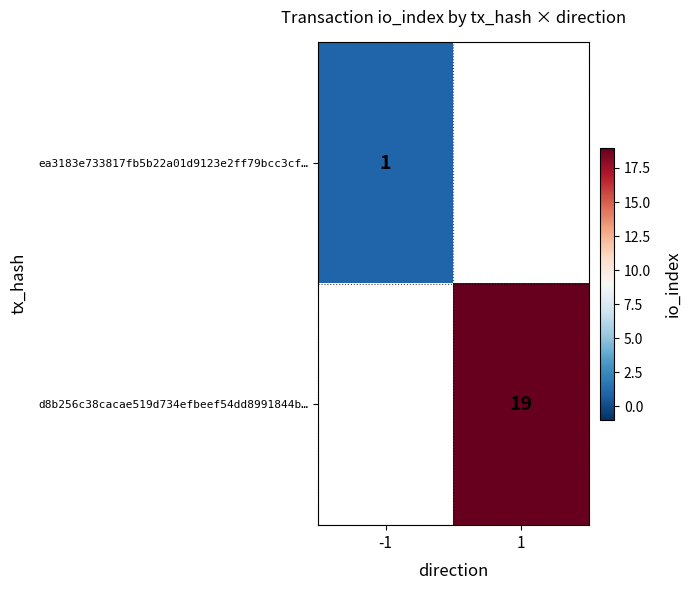

Count the number of categories in the chart.

2